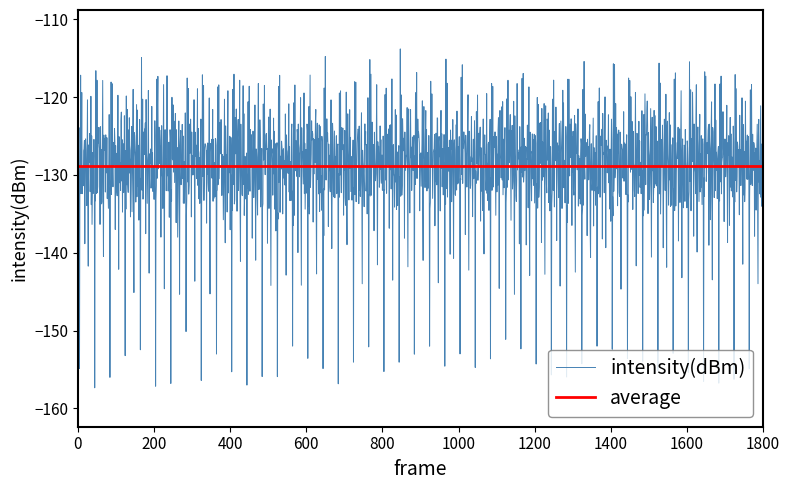

True or false: the data has more than 1 interior local peaks.

True